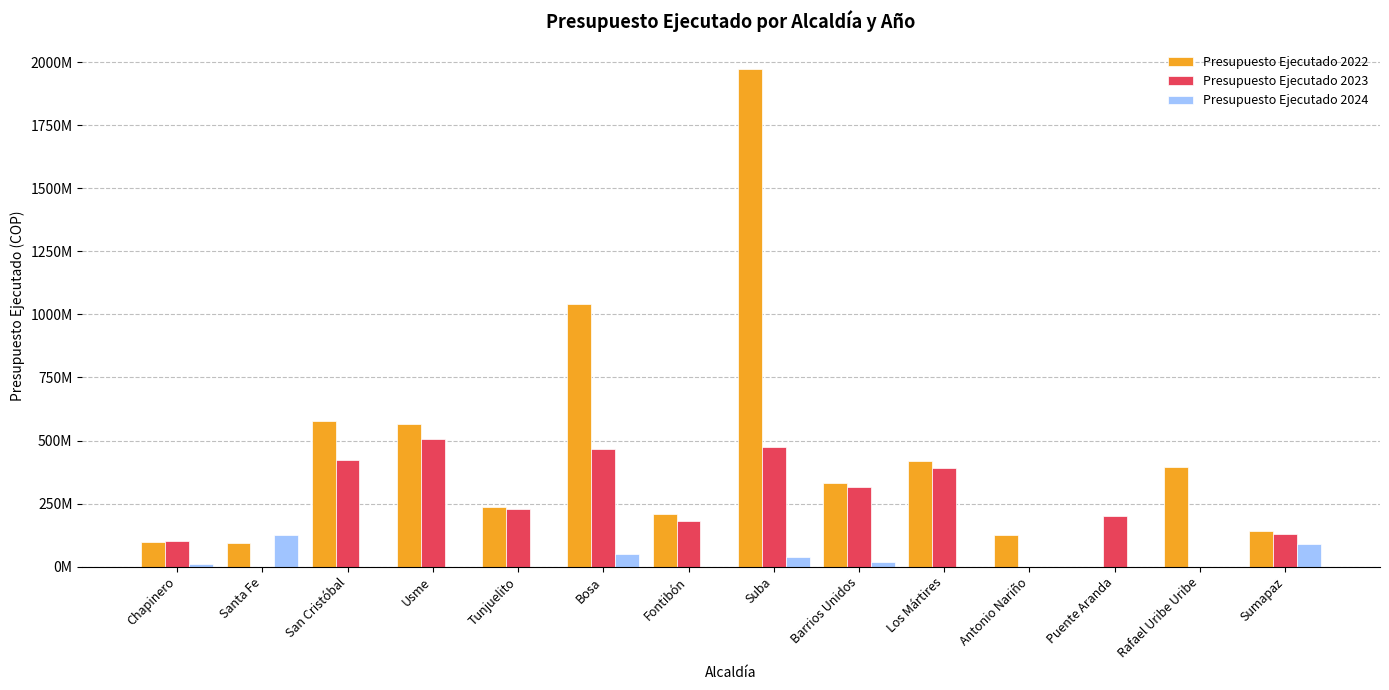

Reading left to right, extract all data points from this chart.

Presupuesto Ejecutado 2022: Chapinero=97521873	Santa Fe=93404921	San Cristóbal=576335000	Usme=565640400	Tunjuelito=236930000	Bosa=1041000000	Fontibón=207567105	Suba=1970385695	Barrios Unidos=330072755	Los Mártires=420205000	Antonio Nariño=125727435	Puente Aranda=0	Rafael Uribe Uribe=394657300	Sumapaz=140000000
Presupuesto Ejecutado 2023: Chapinero=100000000	Santa Fe=0	San Cristóbal=421494056	Usme=507689000	Tunjuelito=228600000	Bosa=466875305	Fontibón=181677000	Suba=472967000	Barrios Unidos=314757226	Los Mártires=390813333	Antonio Nariño=0	Puente Aranda=200000000	Rafael Uribe Uribe=0	Sumapaz=127500000
Presupuesto Ejecutado 2024: Chapinero=10813333	Santa Fe=126084880	San Cristóbal=0	Usme=0	Tunjuelito=0	Bosa=50000000	Fontibón=0	Suba=36344000	Barrios Unidos=19407132	Los Mártires=0	Antonio Nariño=0	Puente Aranda=0	Rafael Uribe Uribe=0	Sumapaz=88000000